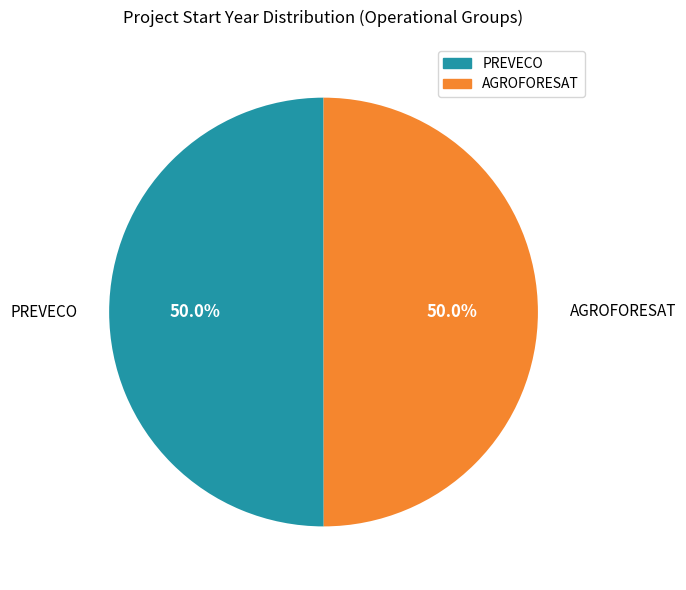

Approximately how many times larger is the value at PREVECO compared to AGROFORESAT?

1.0